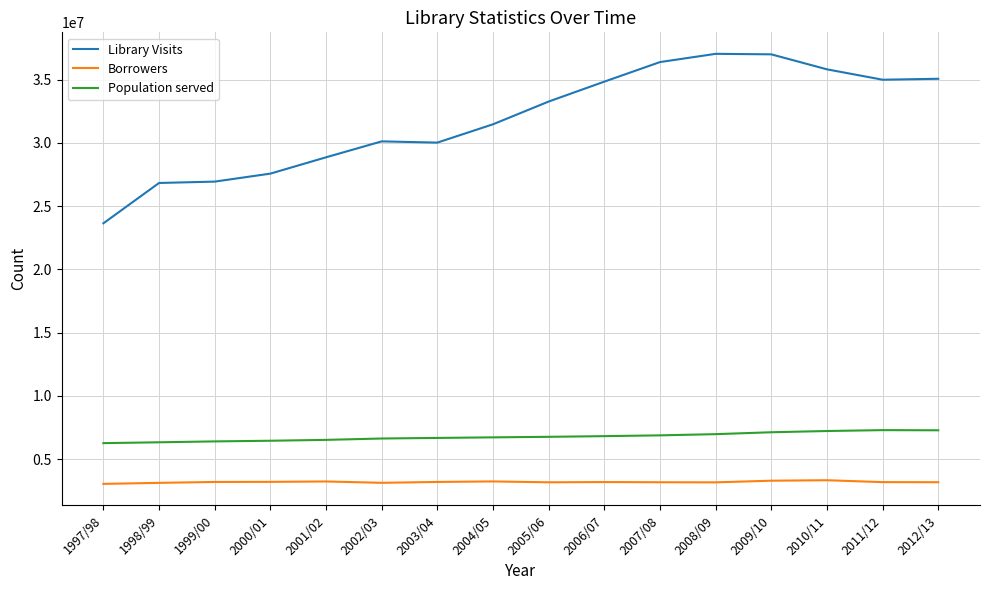

Rank the series at 2007/08 from lowest to highest value.

Borrowers, Population served, Library Visits